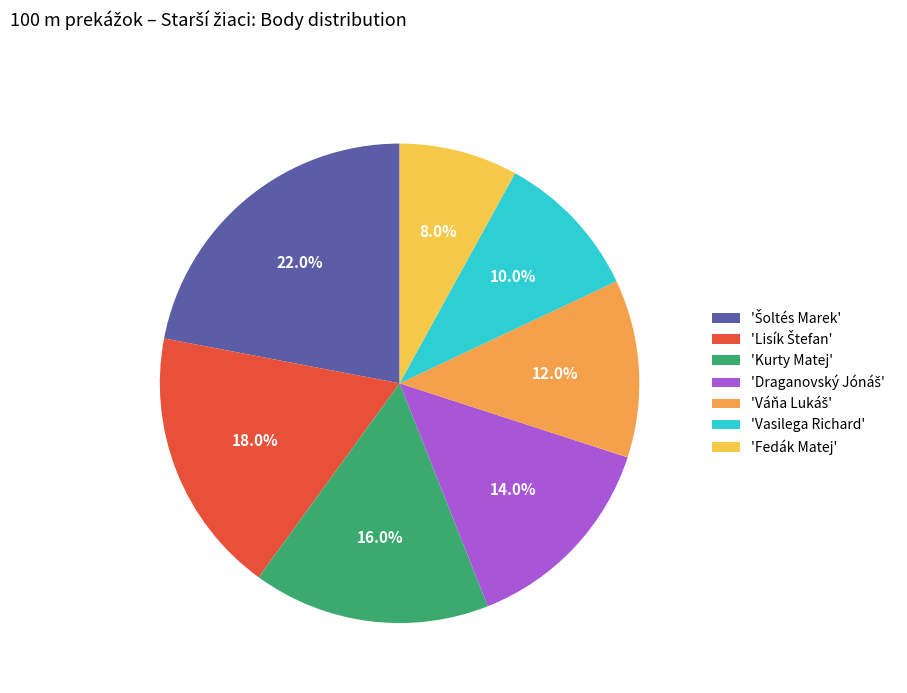

Which slice is the smallest?

'Fedák Matej'